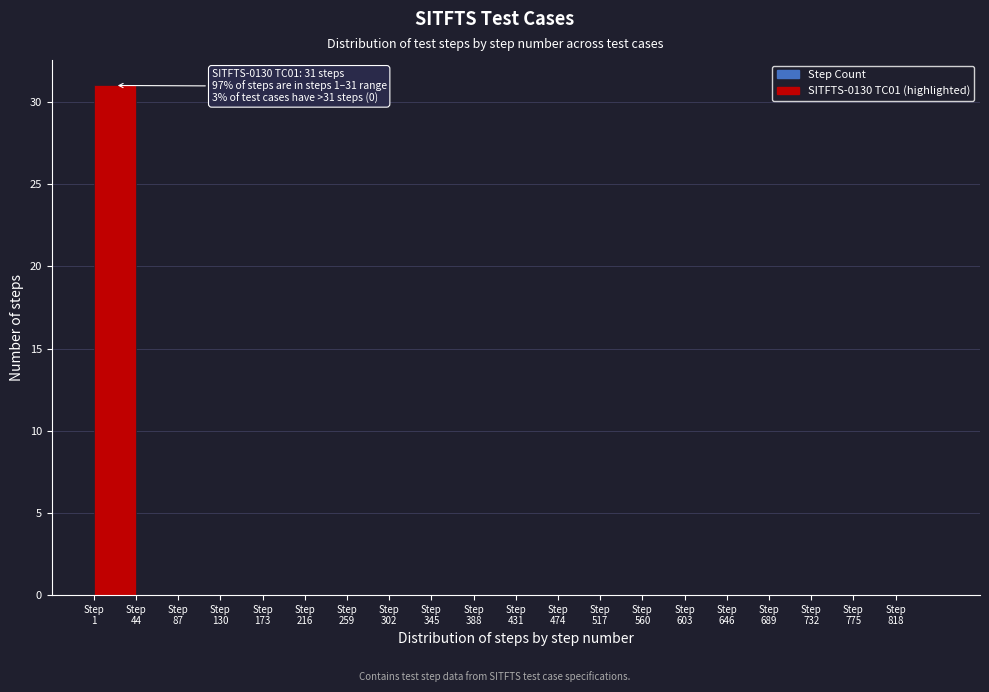

Which range on the x-axis has the tallest bar?

1 to 44